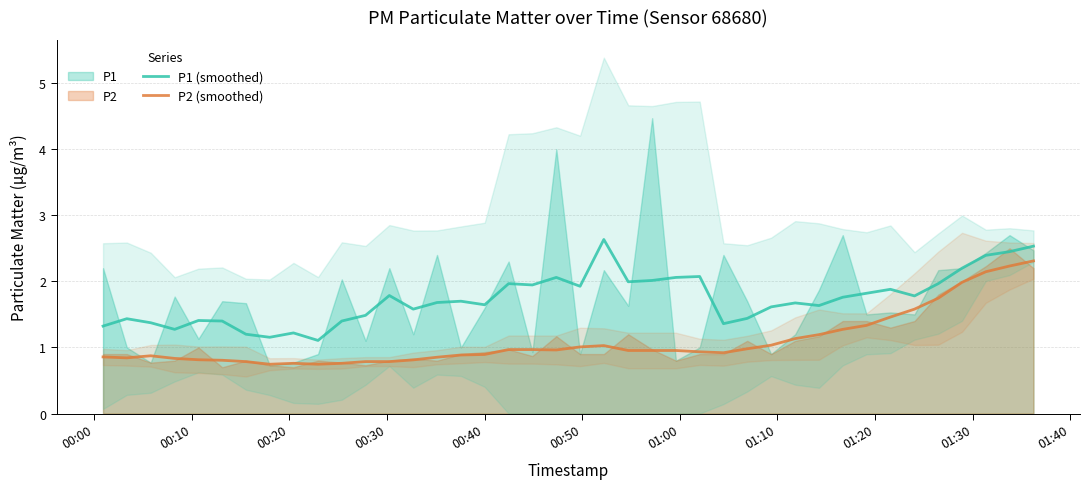

True or false: P1 (smoothed) and P2 (smoothed) intersect in this chart.

False